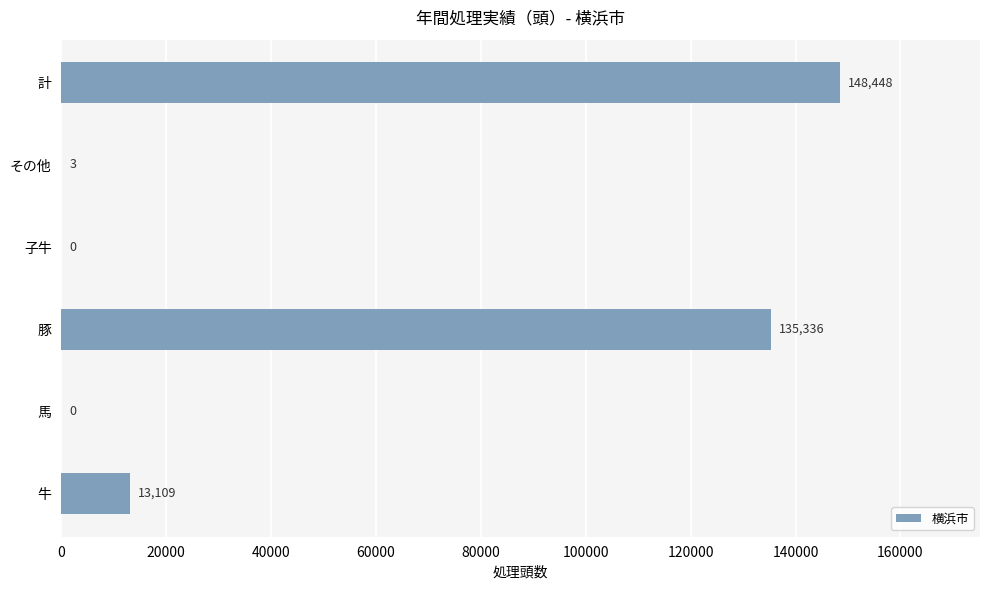

Are the bars horizontal?

Yes